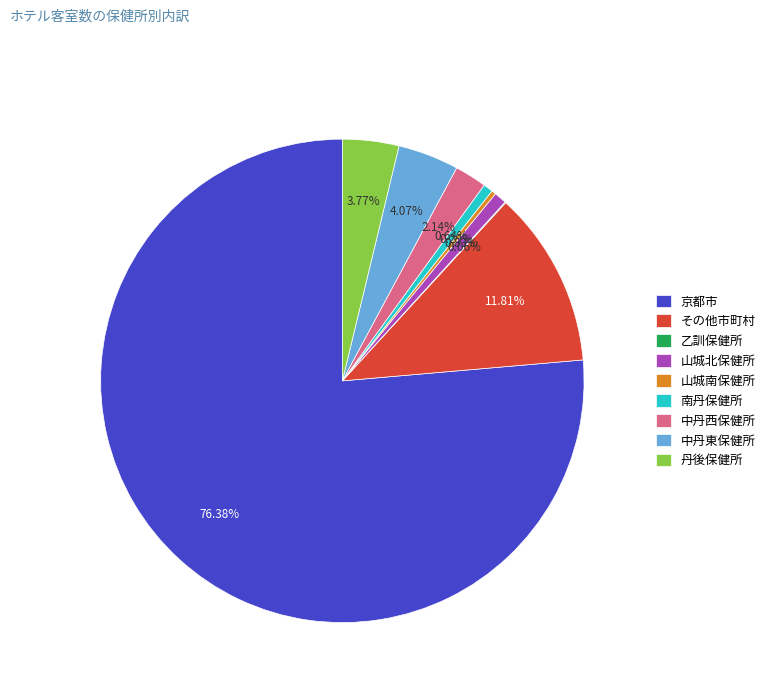

What is the largest slice in the pie chart?

京都市